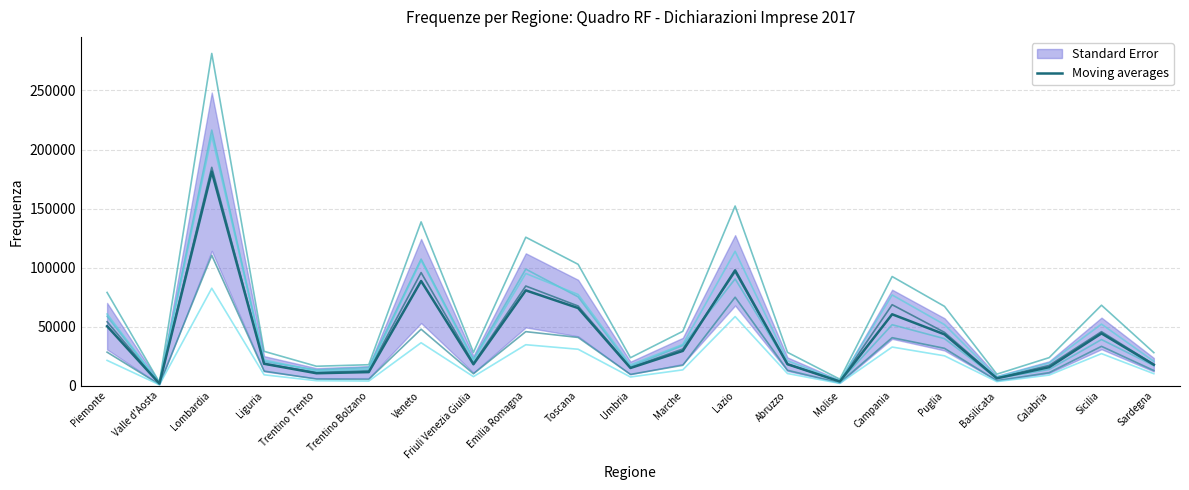

What position from the right is Puglia?

5